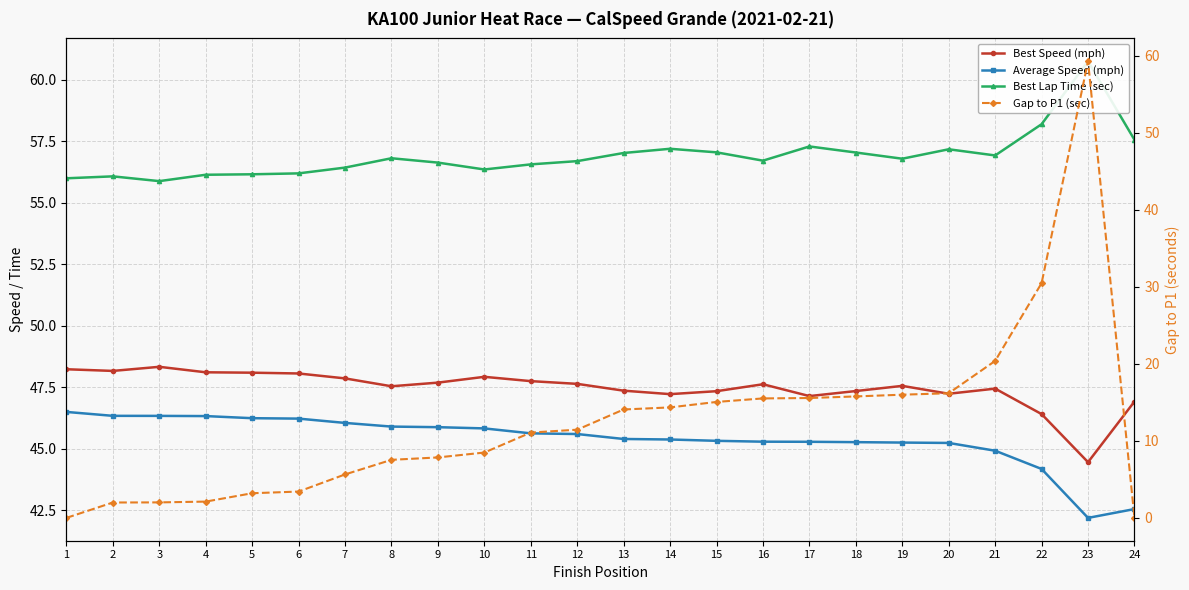

What is the total value across all series at 4?

152.7